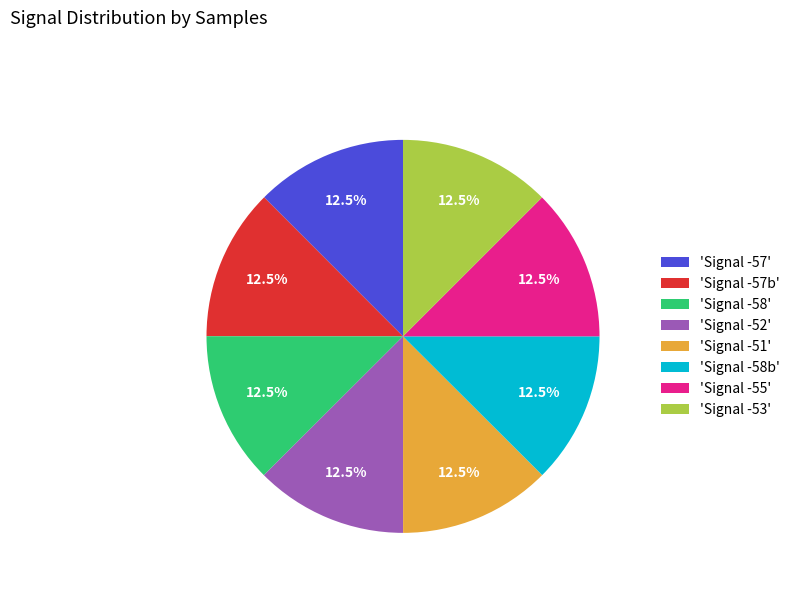

Is 'Signal -58b' the majority of the pie?

No